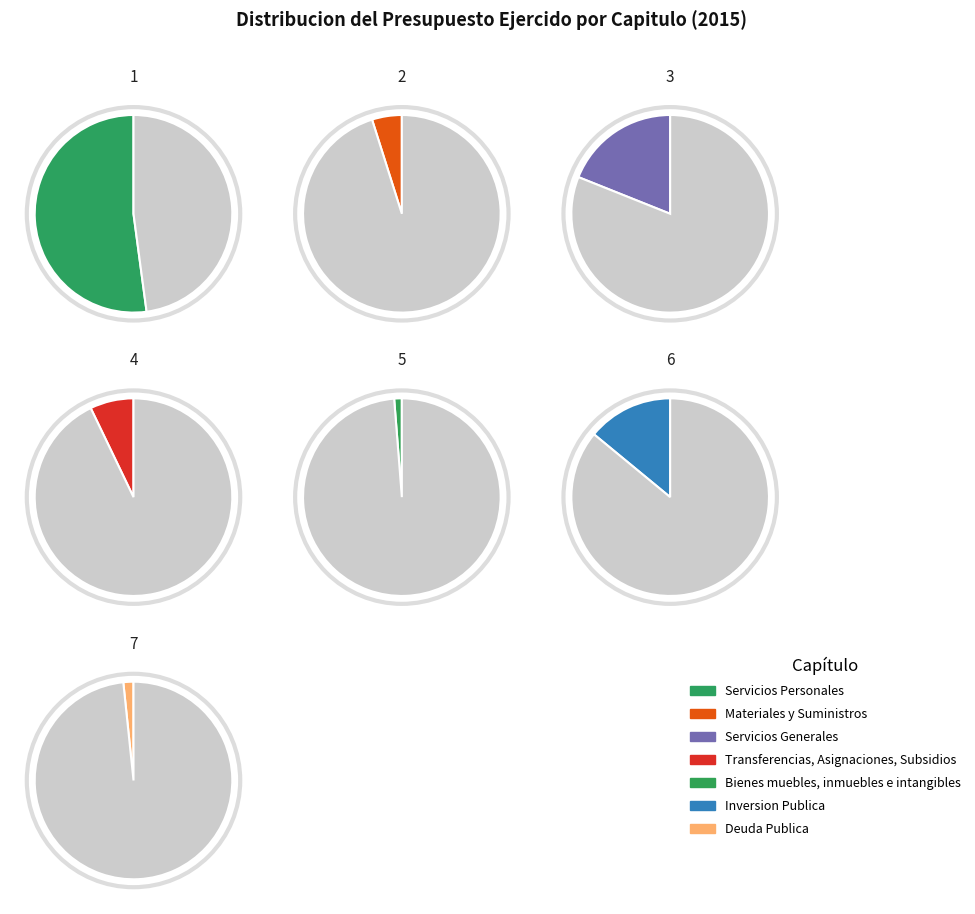

Between Inversion Publica and Materiales y Suministros, which is larger?

Inversion Publica